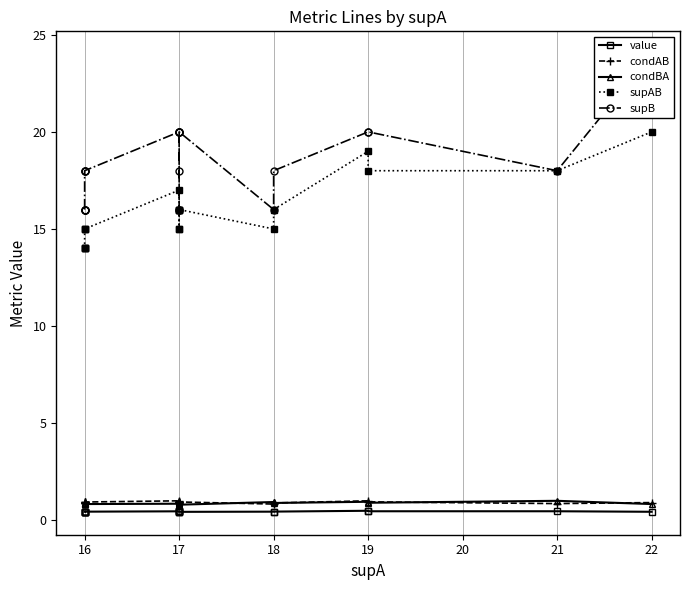

Rank the series by their maximum value, from lowest to highest.

value, condAB, condBA, supAB, supB